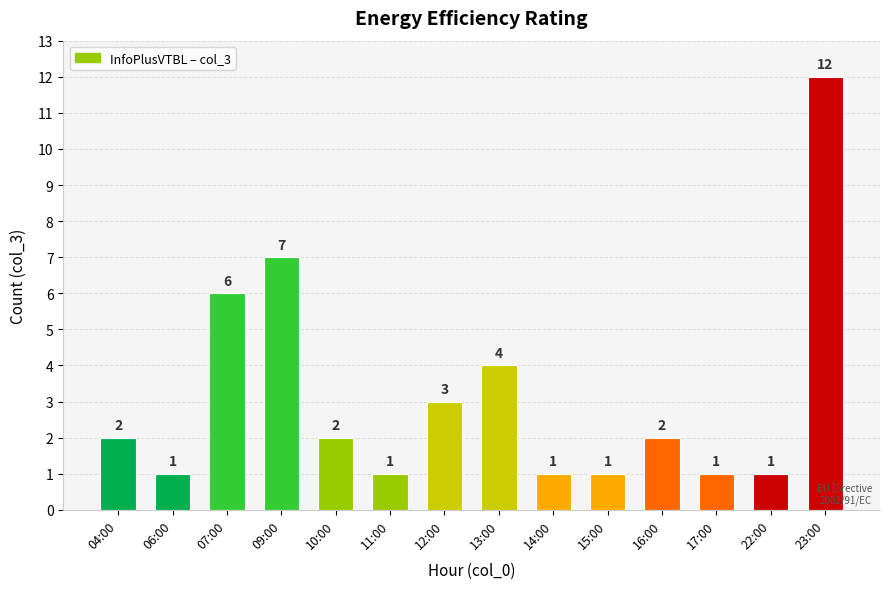

Reading left to right, transcribe all the data shown in this chart.

2	1	6	7	2	1	3	4	1	1	2	1	1	12